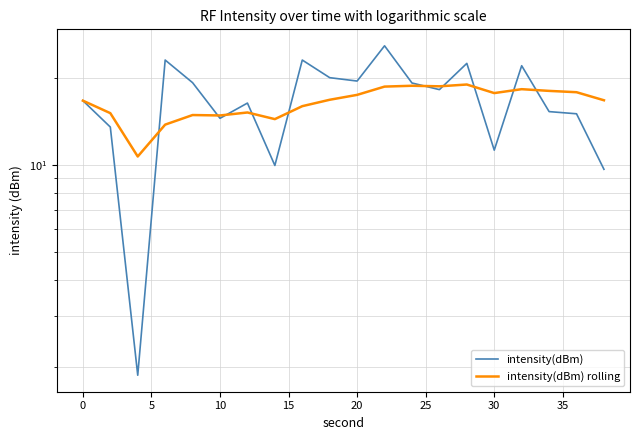

What is the sum of all intensity(dBm) rolling values?

330.0